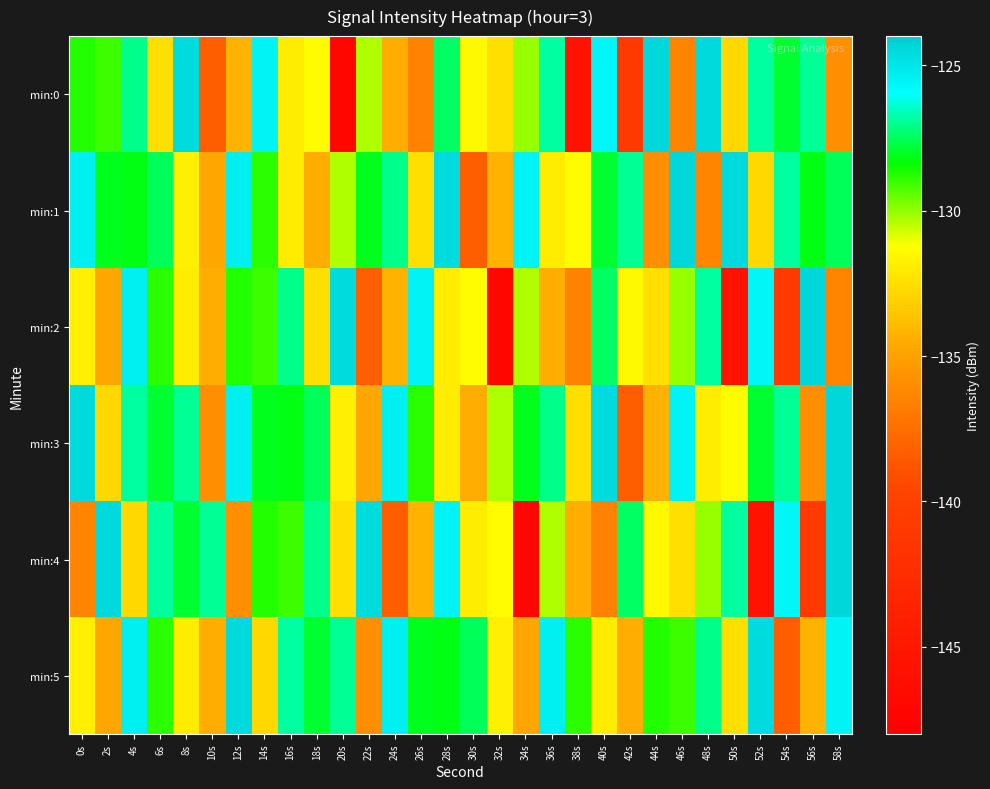

At 22s, list the series in order from largest to smallest.

min:4, min:1, min:0, min:3, min:5, min:2